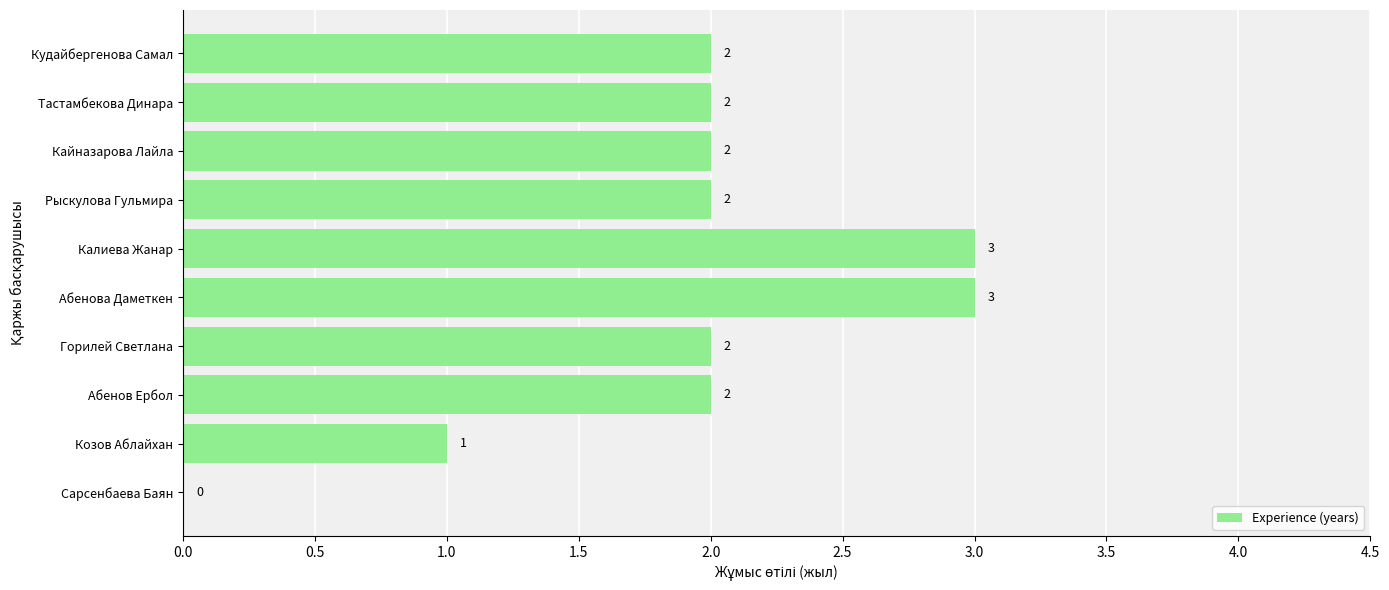

What is the sum of the values at Калиева Жанар and Кайназарова Лайла?

5